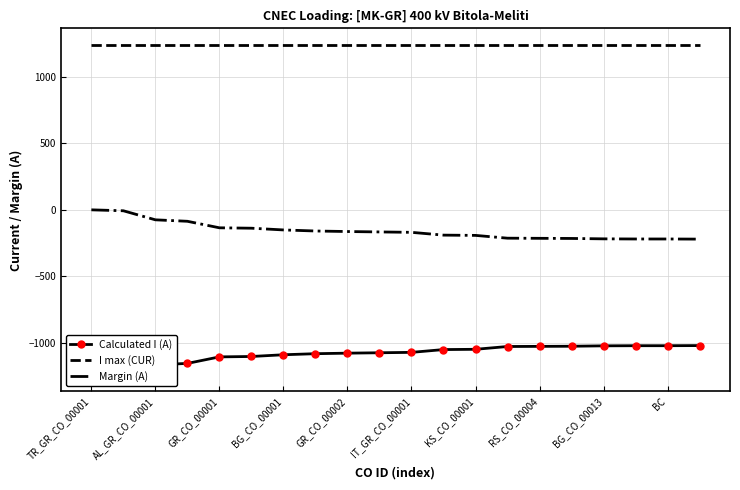

Rank the series by their average value, from highest to lowest.

I max (CUR), Margin (A), Calculated I (A)